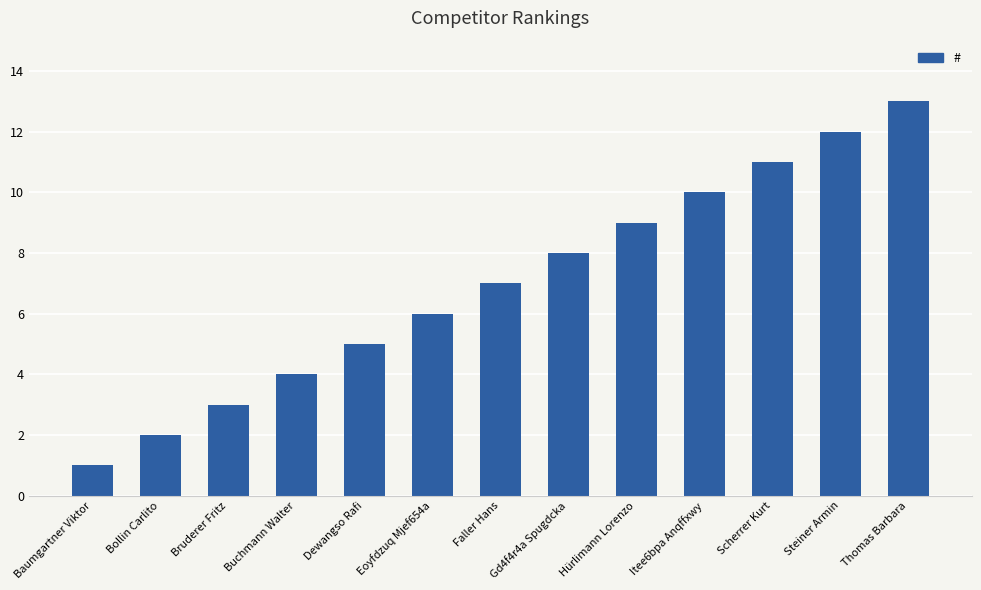

What is the average value?

7